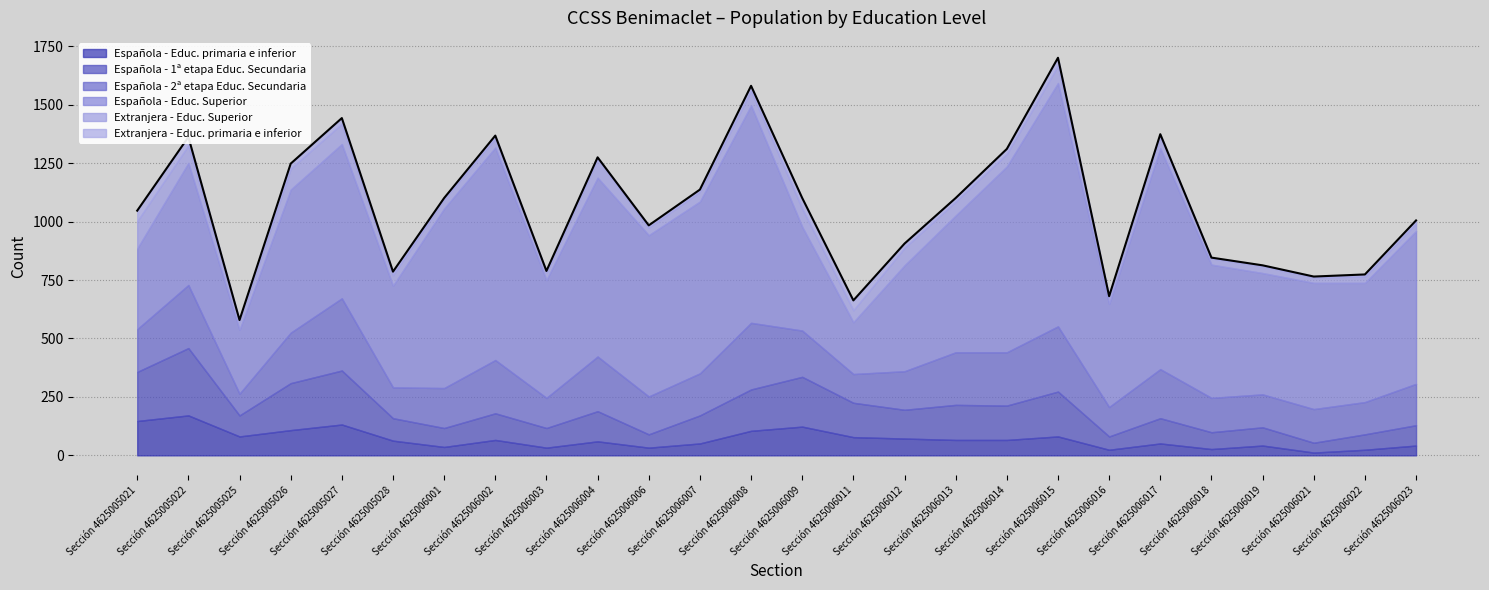

What is the spread (max minus min) of values at Sección 4625006008?

909